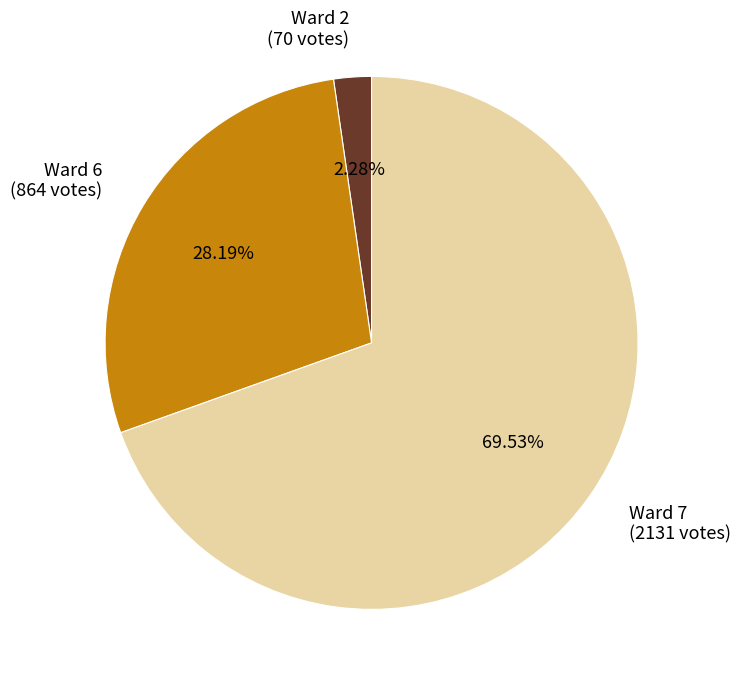

What percentage is the Ward 6 slice, to the nearest percent?

28%